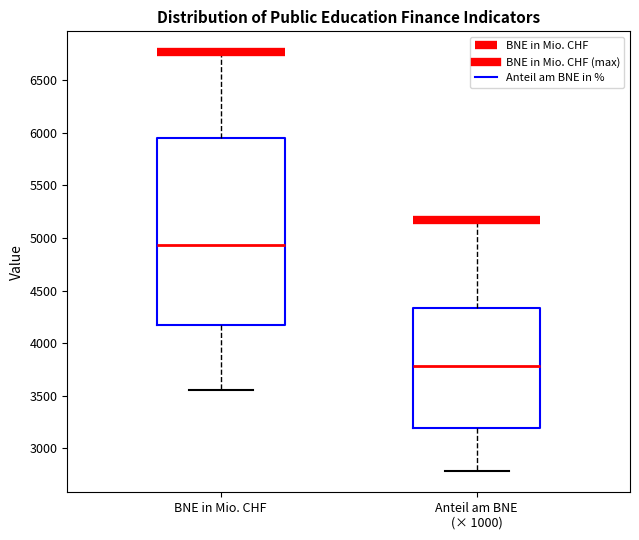

Reading left to right, transcribe this box plot: for each box, give where its median line is, the range the box spans, and where its two whiskers end, as read against the y-axis. The values are not printed on the chart, so give them approximately, as read against the axis.

BNE in Mio. CHF: median 4950, box 4200 to 5950, whiskers 3550 to 6750
Anteil am BNE (× 1000): median 3800, box 3200 to 4350, whiskers 2800 to 5150